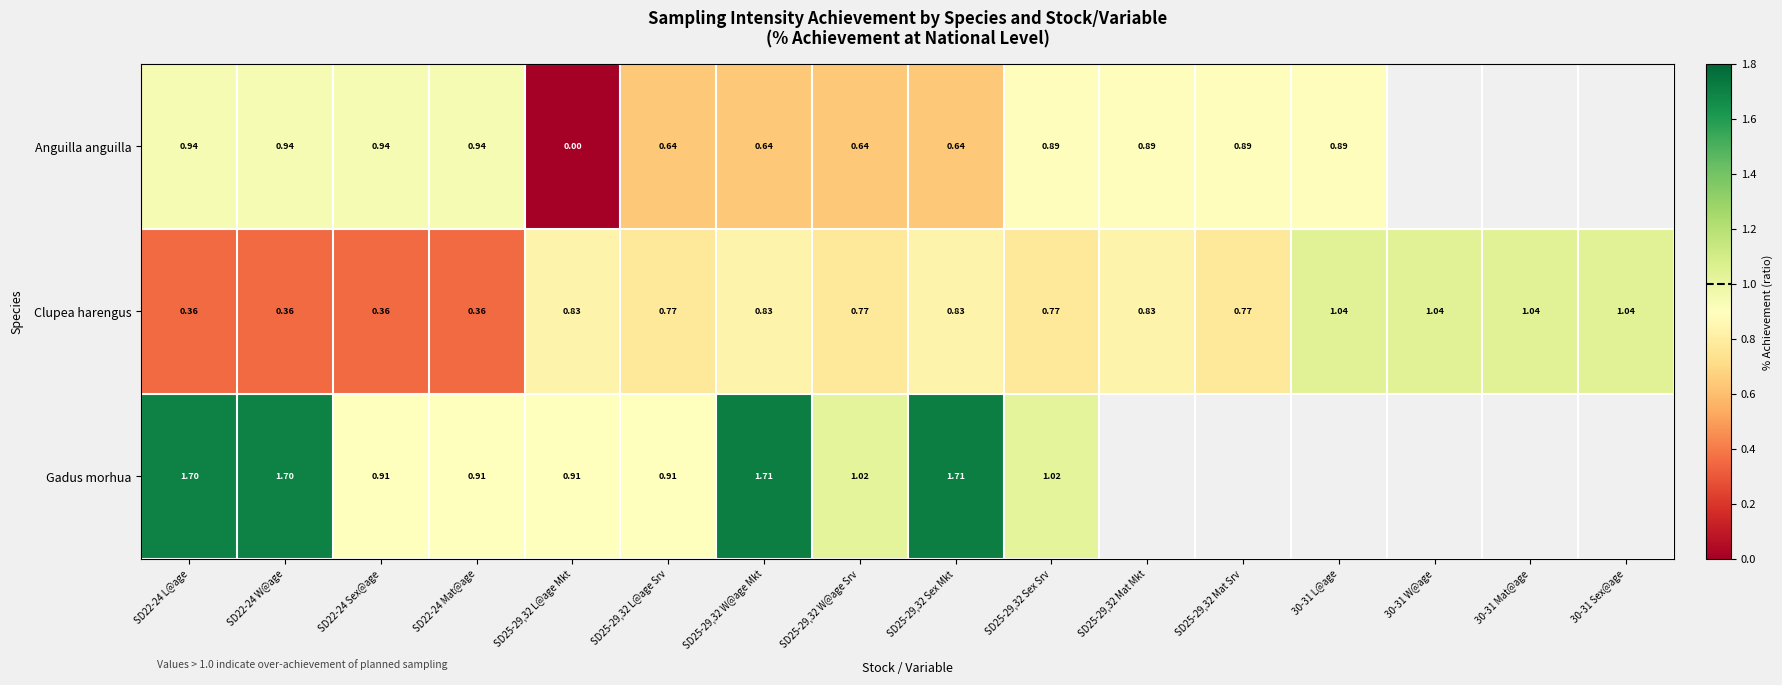

Rank the series at SD22-24 Sex@age from lowest to highest value.

Clupea harengus, Gadus morhua, Anguilla anguilla